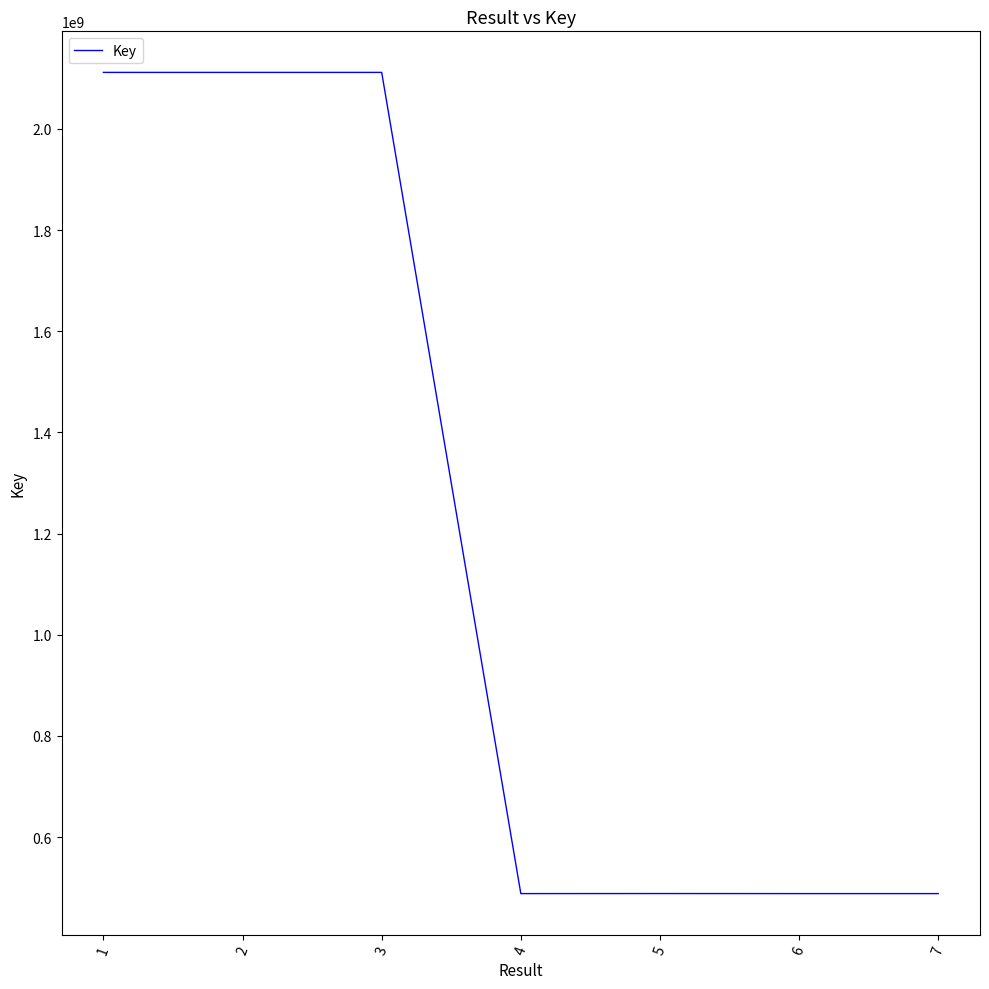

Count the number of data series in this chart.

1